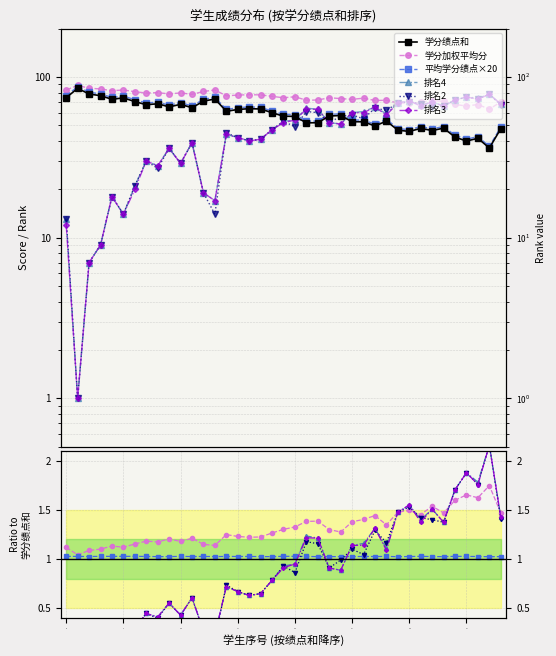

What value does the 学分加权平均分 series have at 37?

63.1